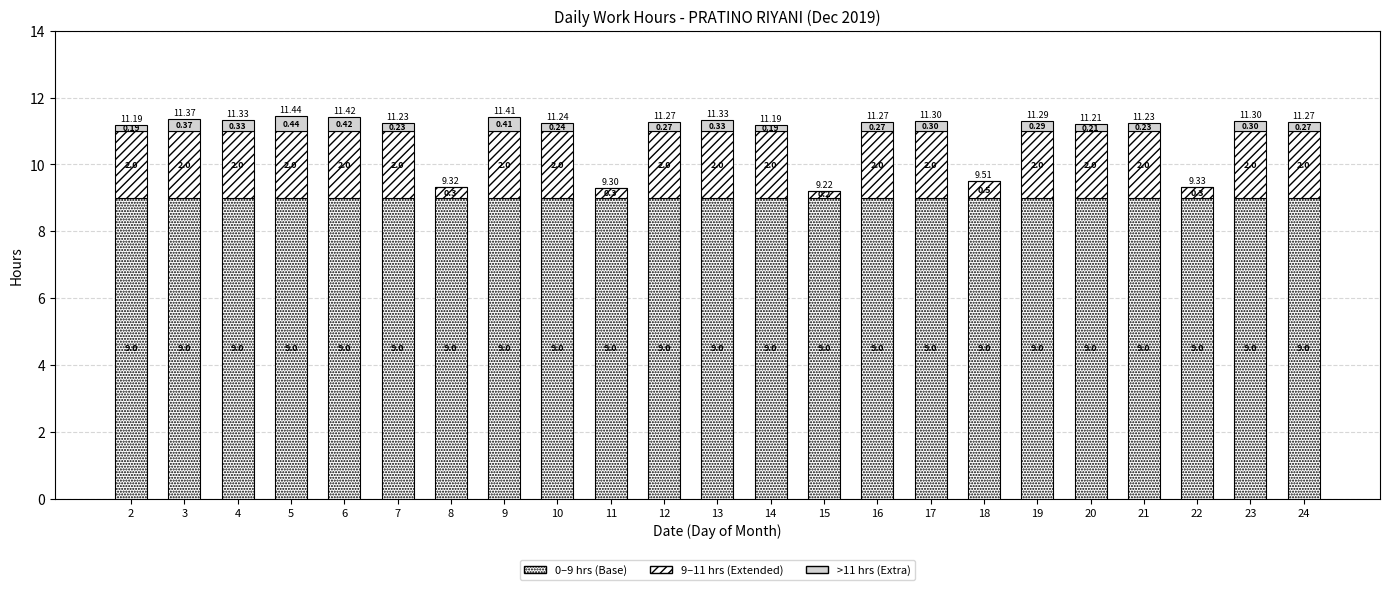

Between 10 and 9, which is larger?

10